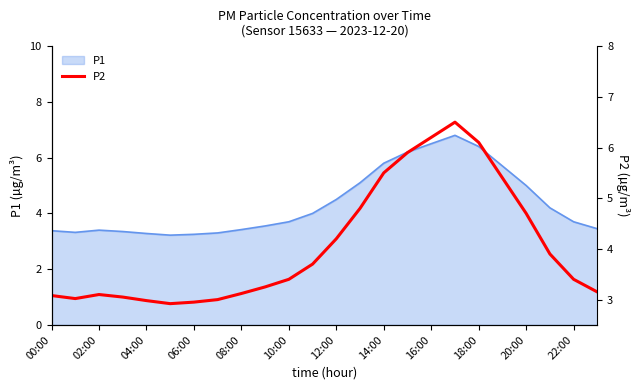

Is it true that P1 equals 3.4 at 08:00?

True